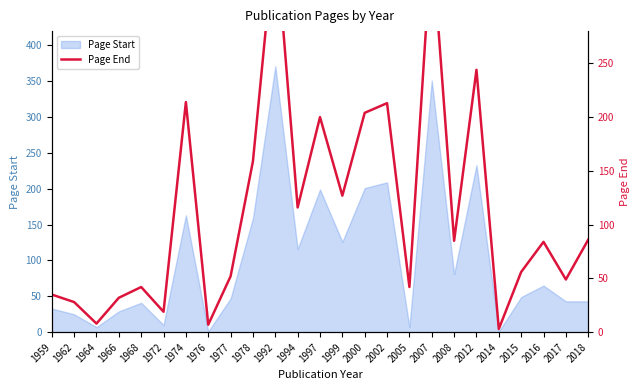

Where is the first local minimum?

1964